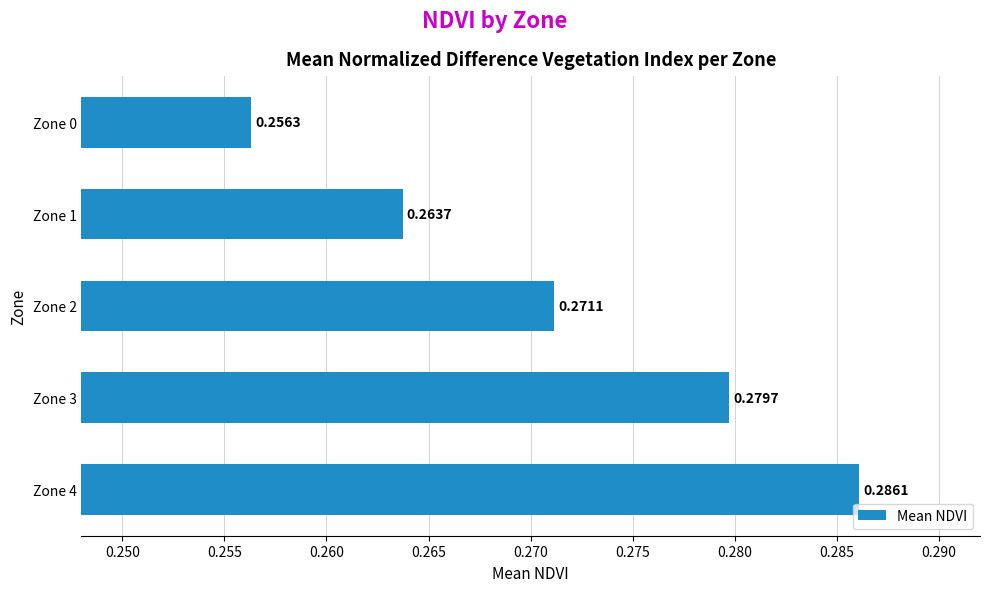

What is the sum of the values at Zone 1 and Zone 0?

0.5